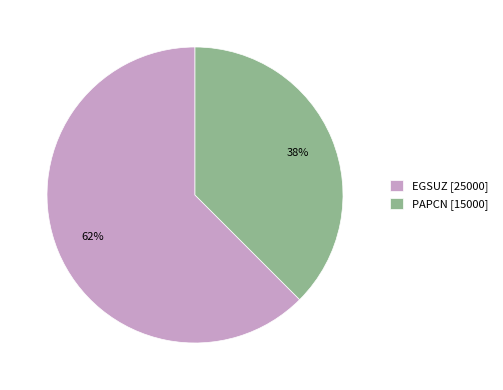

How many slices are in this pie chart?

2